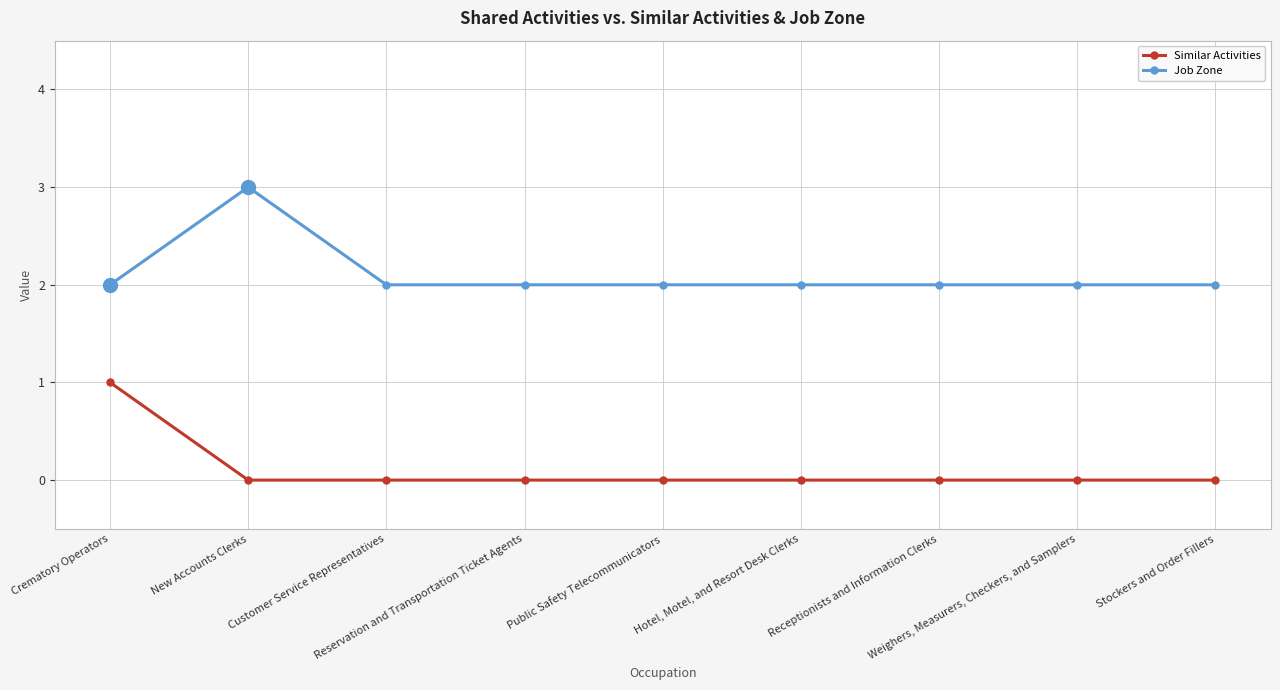

Reading left to right, list all the values displayed in this chart.

Similar Activities: 1	0	0	0	0	0	0	0	0
Job Zone: 2	3	2	2	2	2	2	2	2